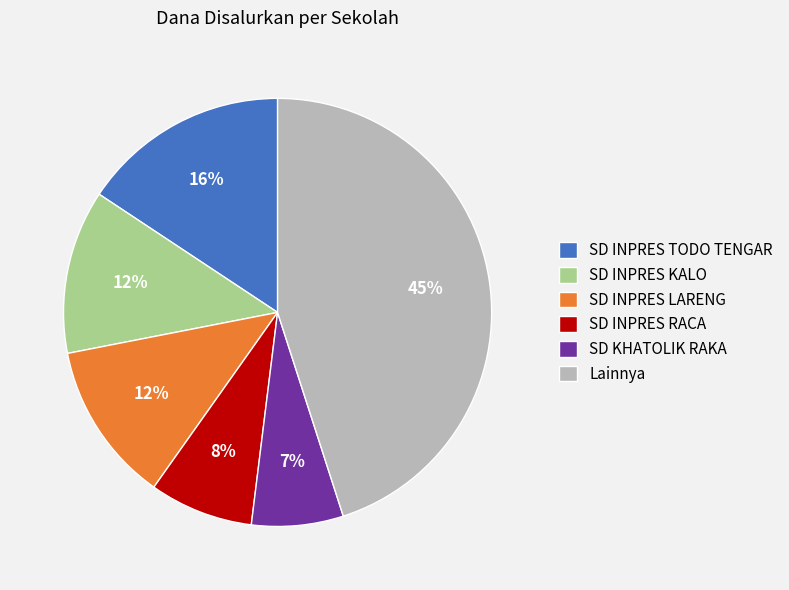

Between SD KHATOLIK RAKA and SD INPRES LARENG, which is larger?

SD INPRES LARENG